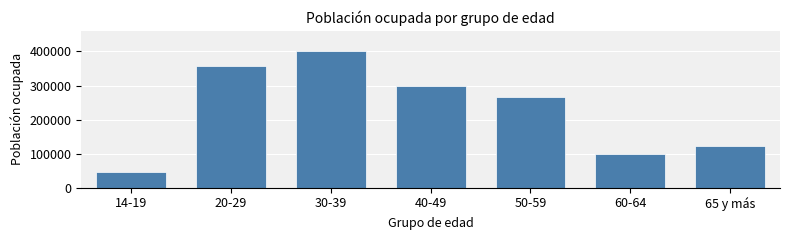

Reading left to right, transcribe all the data shown in this chart.

45253	358071	400447	297815	265242	99891	122264